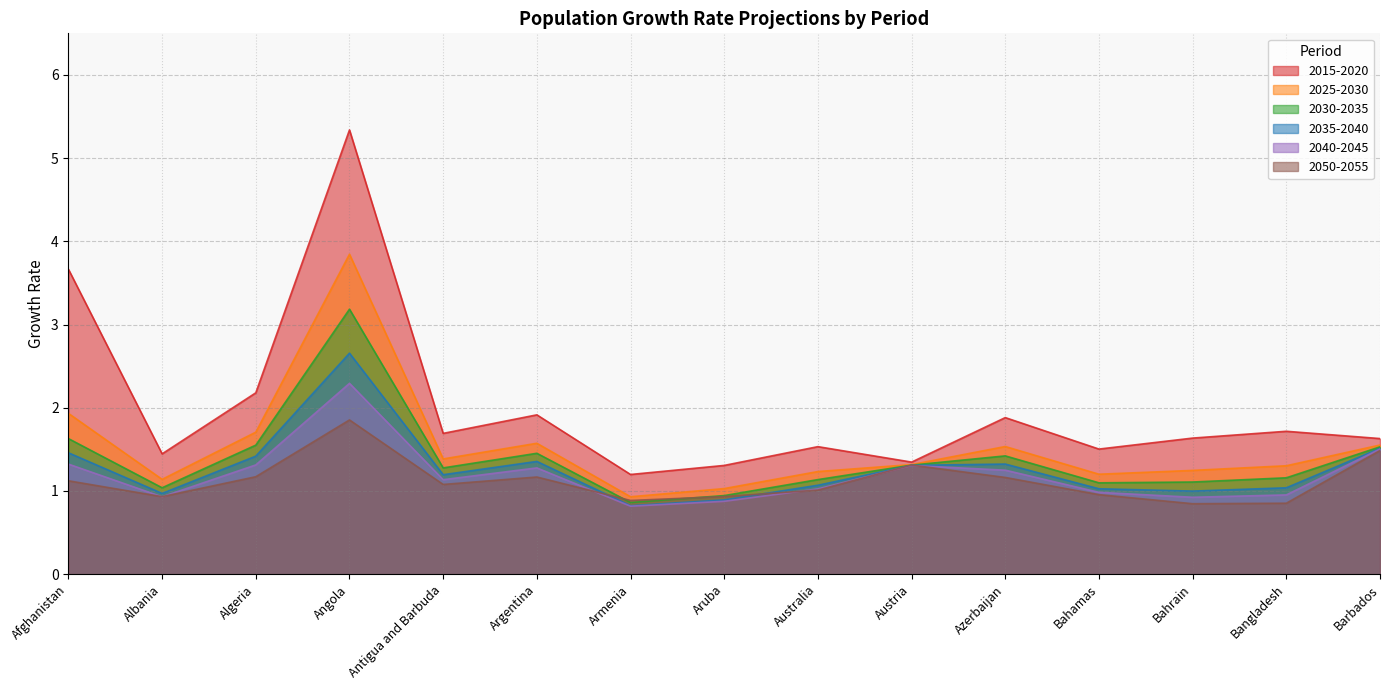

At which category does 2015-2020 reach its first local valley?

Albania